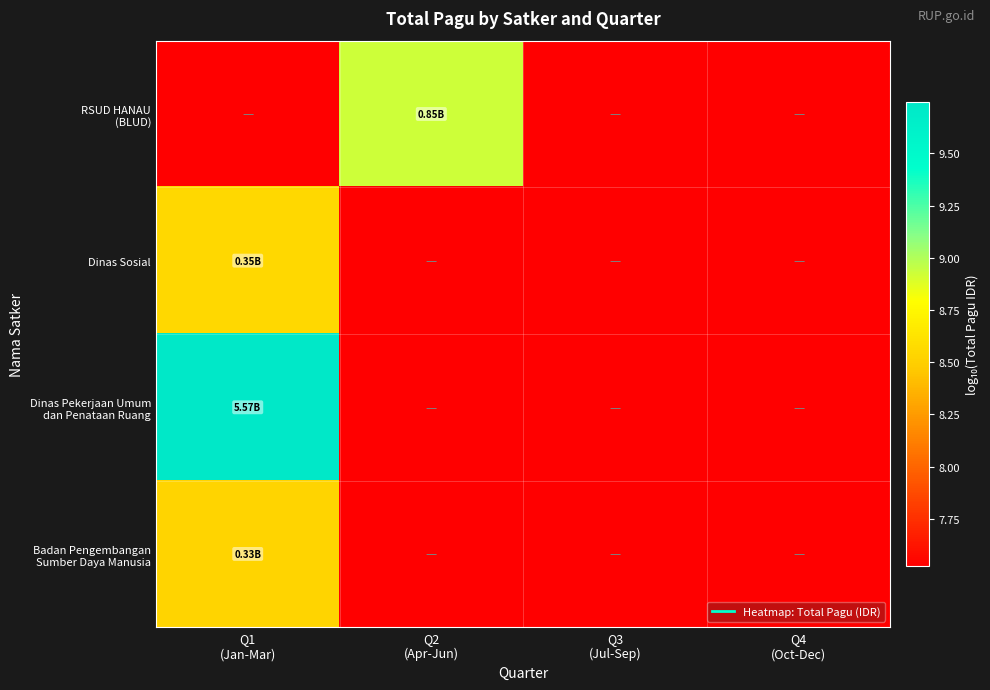

Between Q2 (Apr-Jun) and Q3 (Jul-Sep), which series saw the biggest shift?

RSUD HANAU (BLUD)